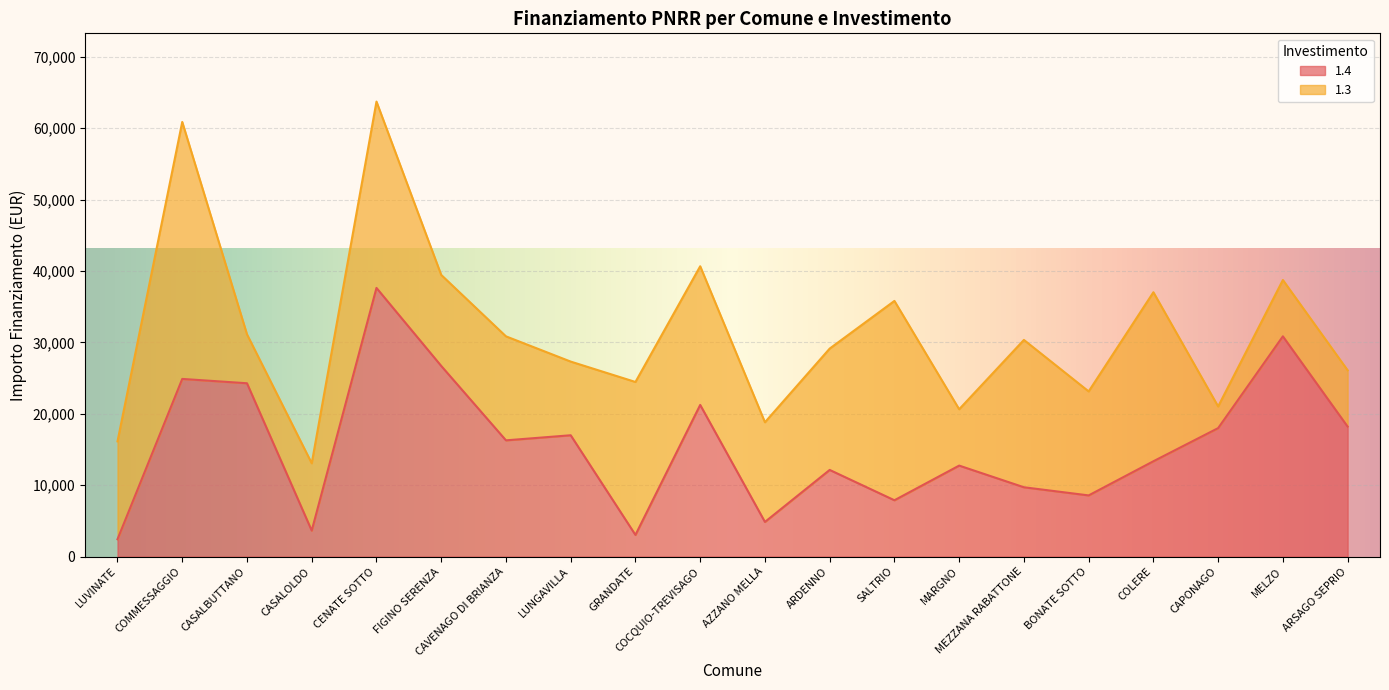

What is the sum of all values?

313467